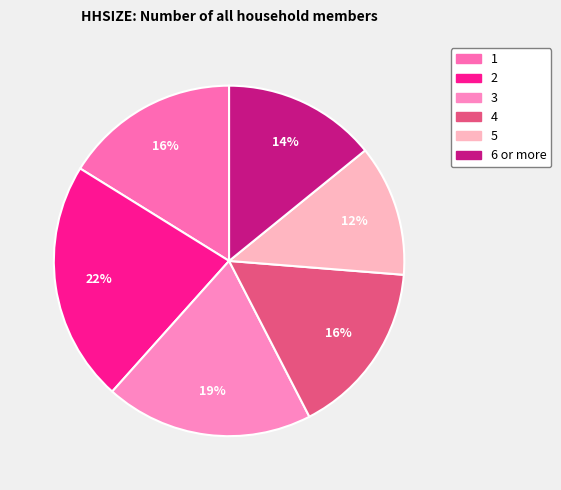

Is it true that 5 is 12% of the pie?

True